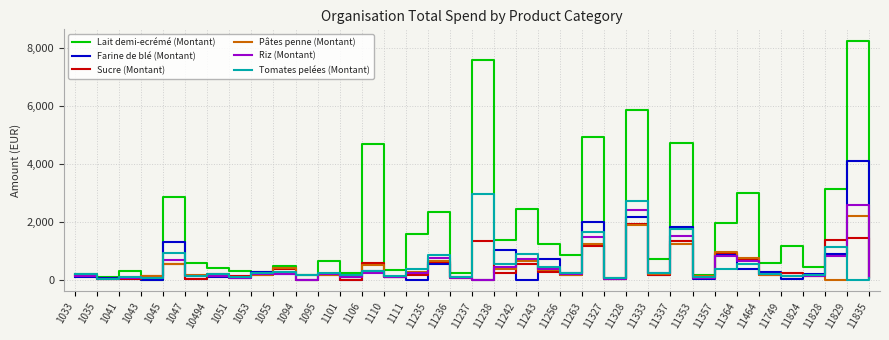

The Riz (Montant) series shows 1512.5 at 11337. True or false?

True